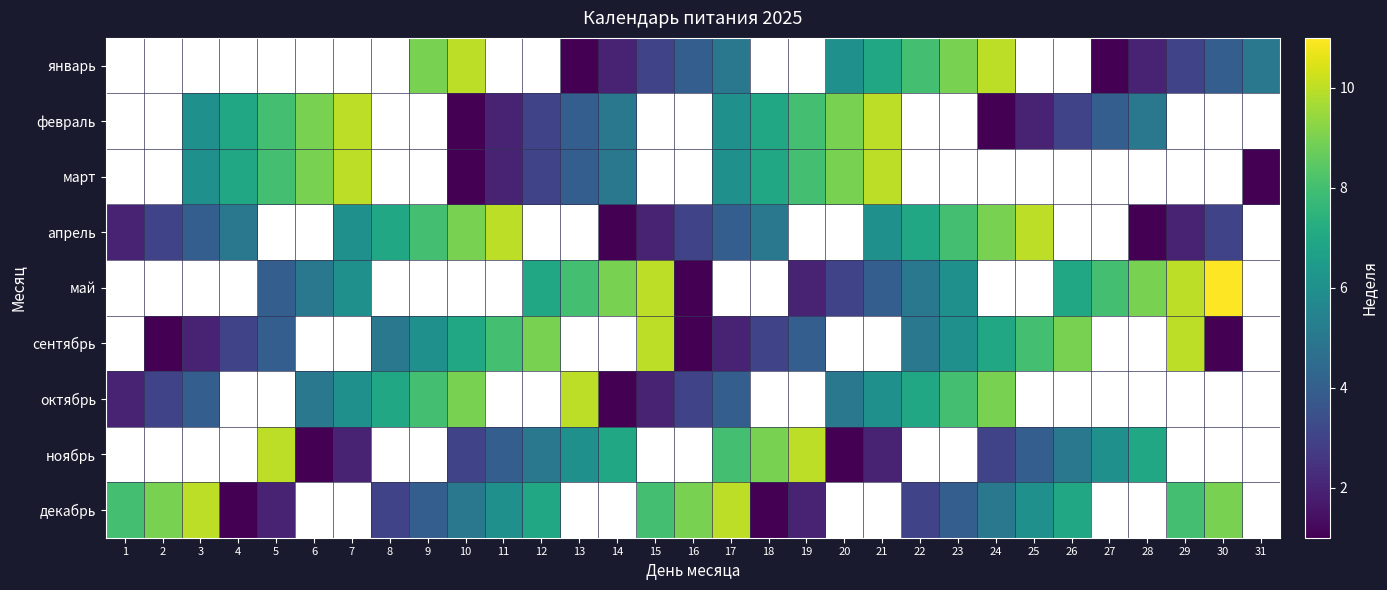

How many data points does each series have?

31